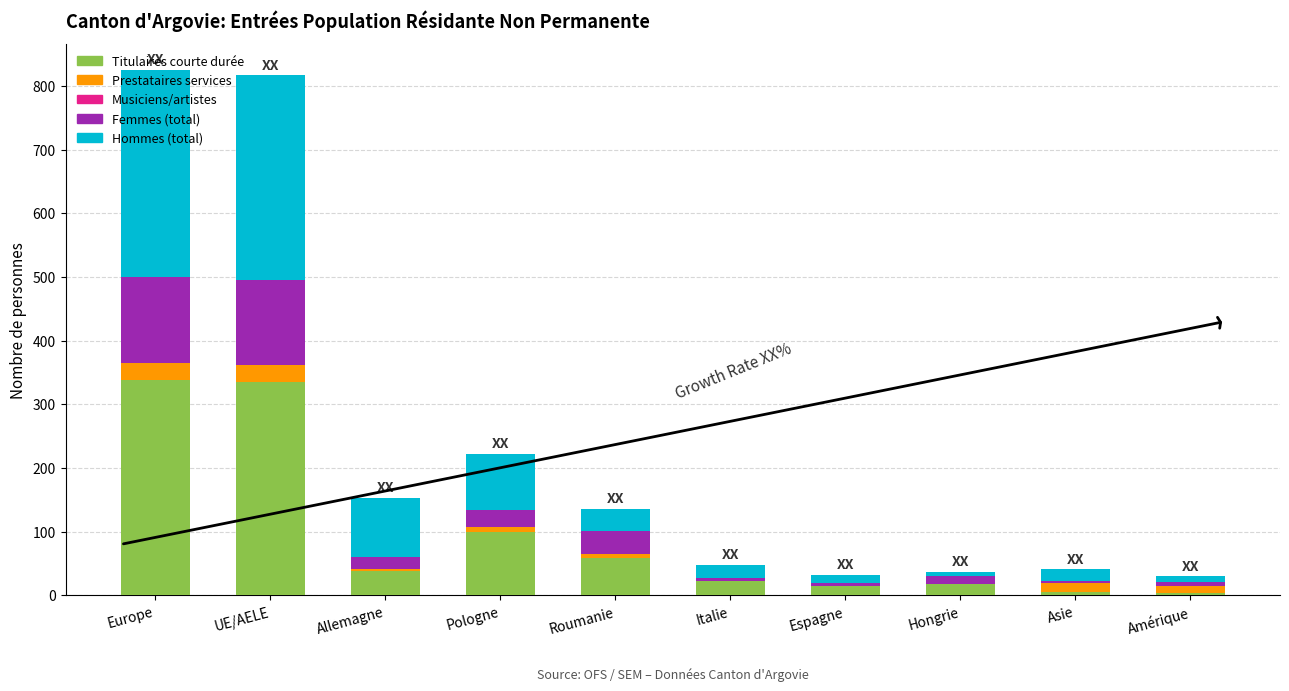

What is the sum of all Titulaires courte durée values?

935